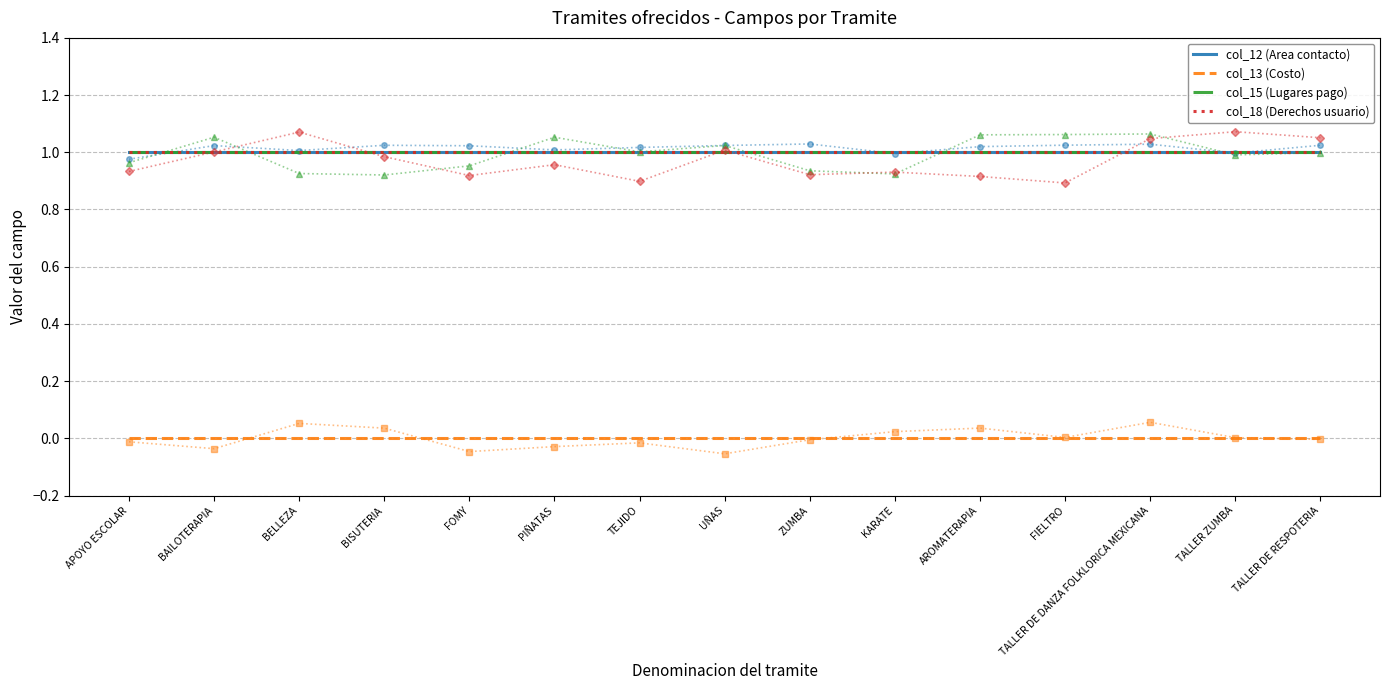

What value does the col_12 (Area contacto) series have at TEJIDO?

1